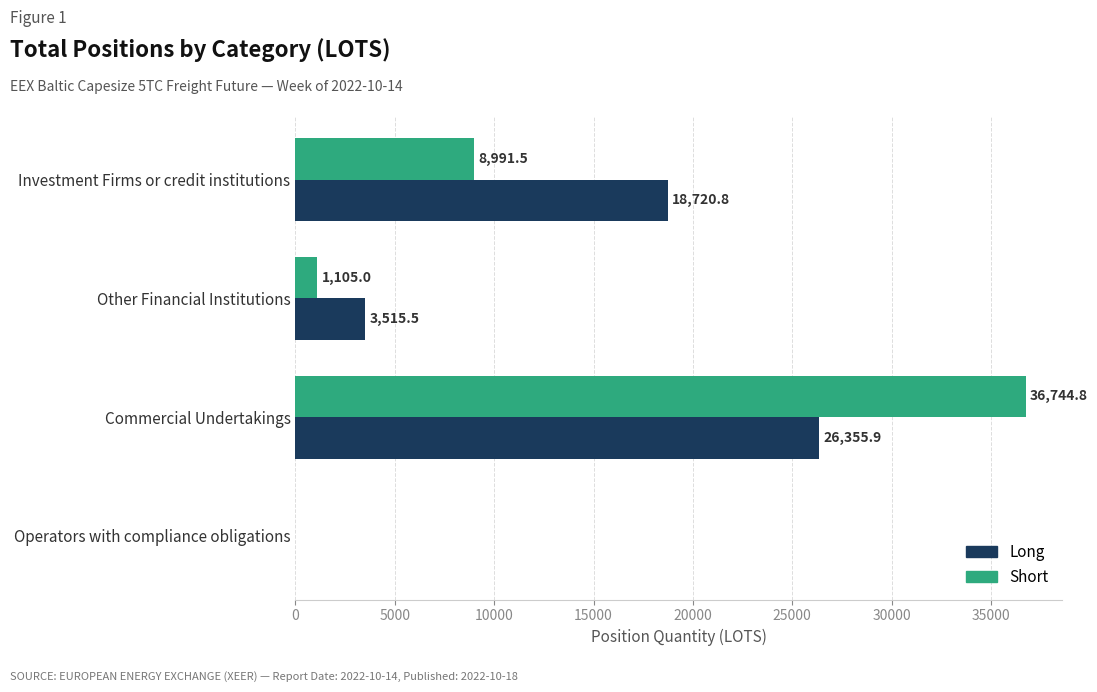

Count the number of categories in the chart.

4